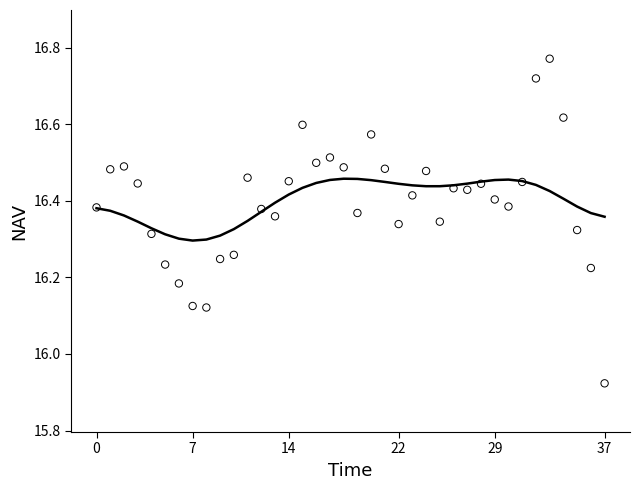

At which category is the sum across all series the highest?

33